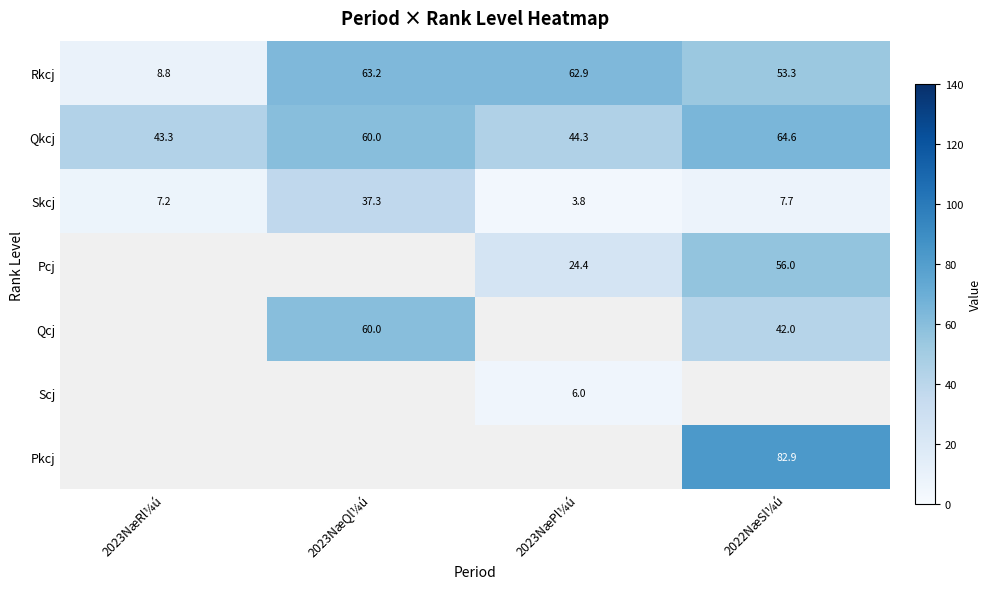

At how many categories does at least one series exceed 67?

1